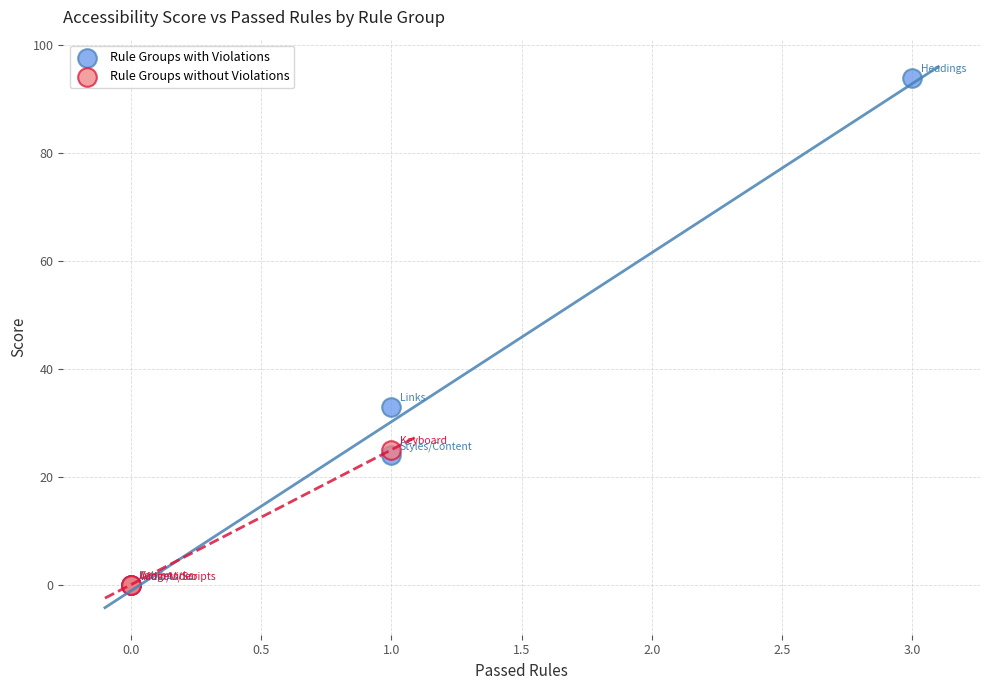

Which series contains the highest Y value?

Rule Groups with Violations